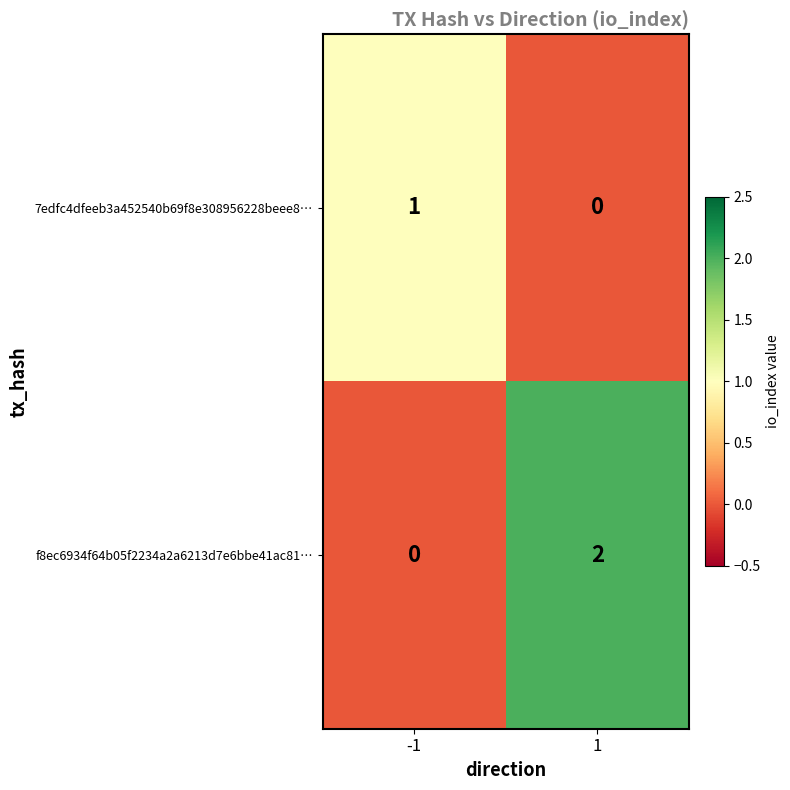

At 1, list the series in order from smallest to largest.

7edfc4dfeeb3a452540b69f8e308956228beee8…, f8ec6934f64b05f2234a2a6213d7e6bbe41ac81…